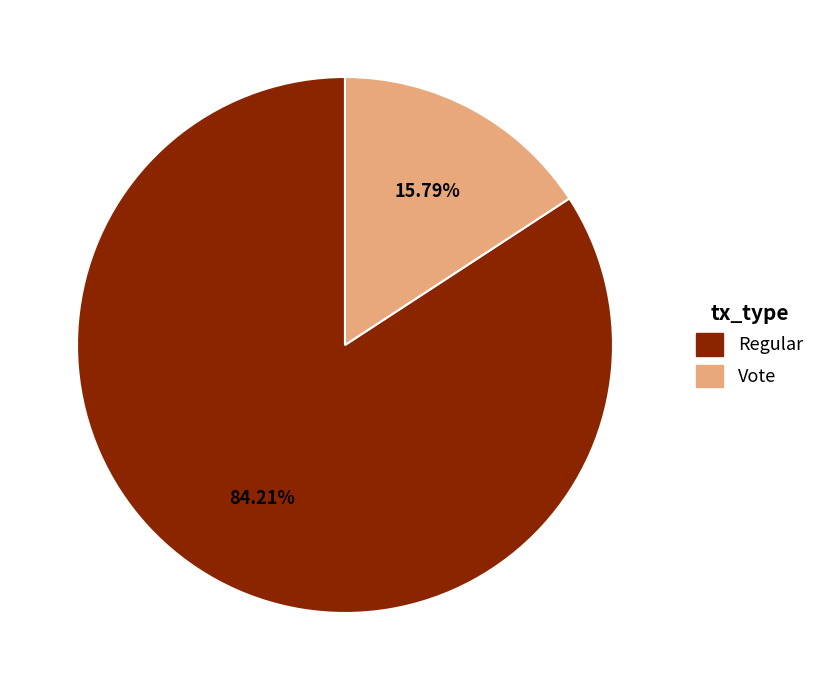

Count the number of slices in the pie.

2